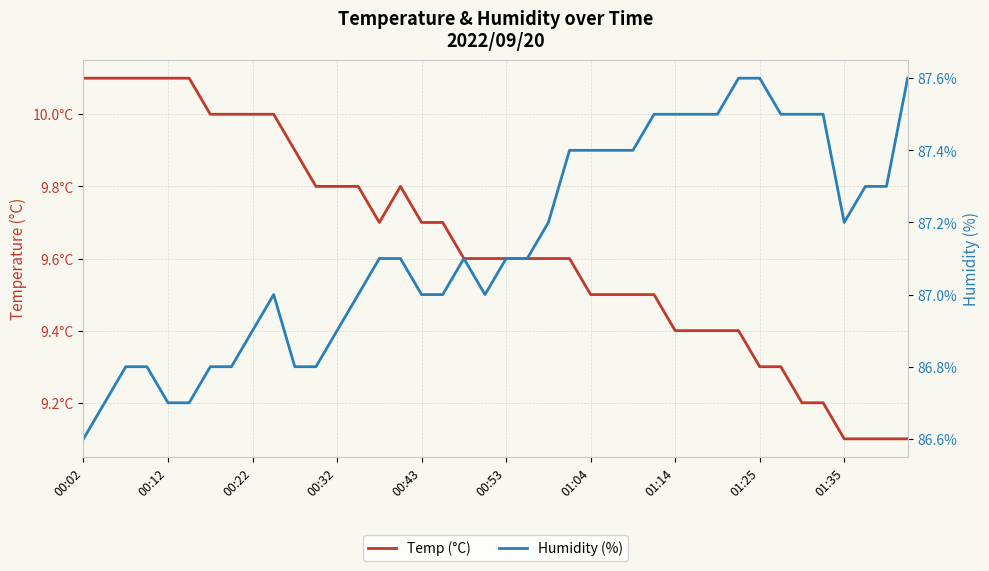

What is the difference between the second highest and second lowest values in the Temp (°C) series?

1.0